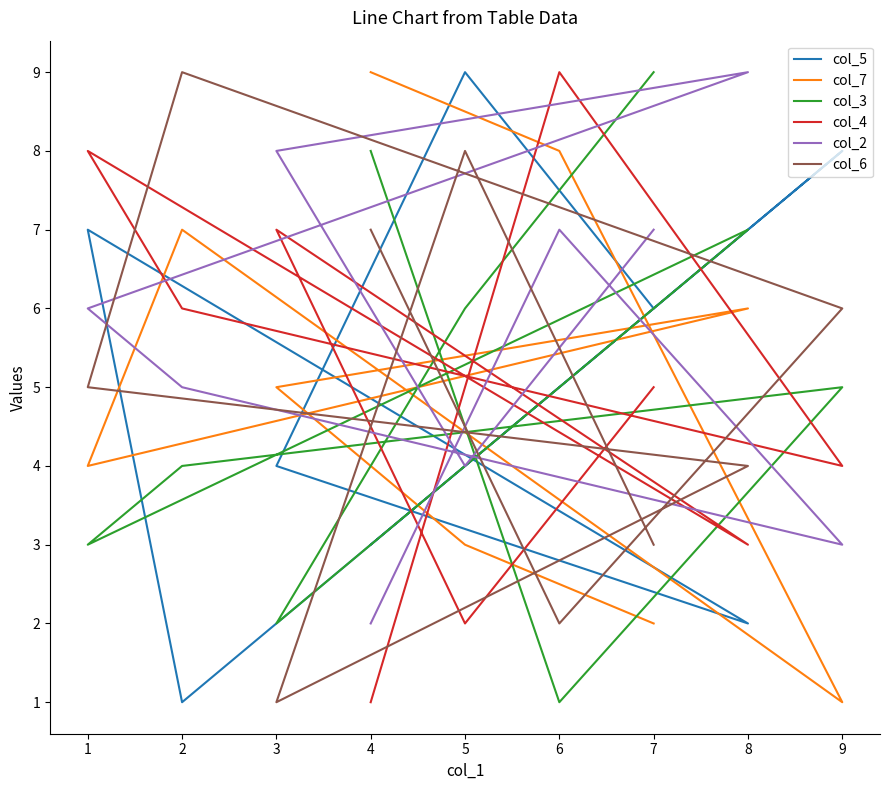

Is the value of col_7 at 7 greater than the value of col_6 at 1?

No